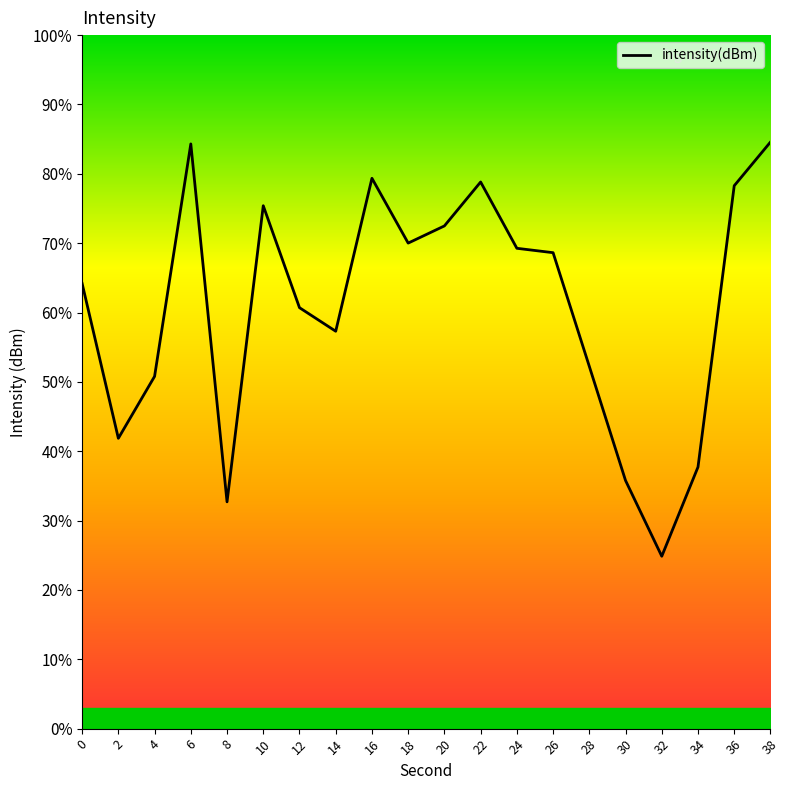

Is it true that the value at 10 is 106.4?

False